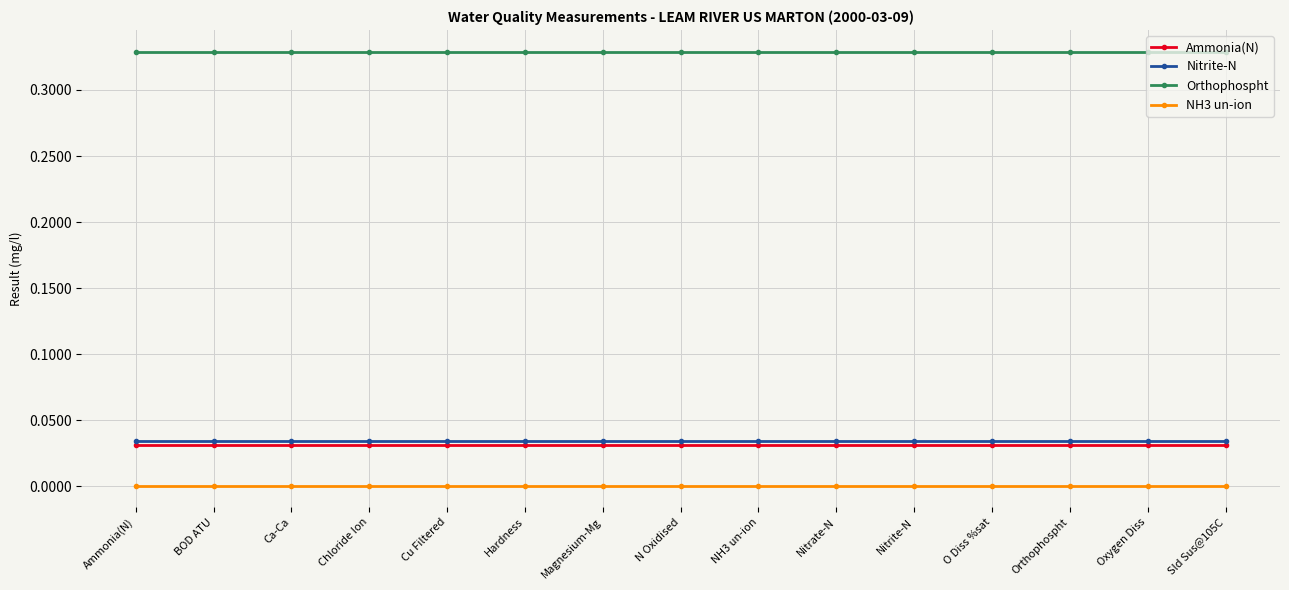

True or false: NH3 un-ion and Nitrite-N cross at least once.

False